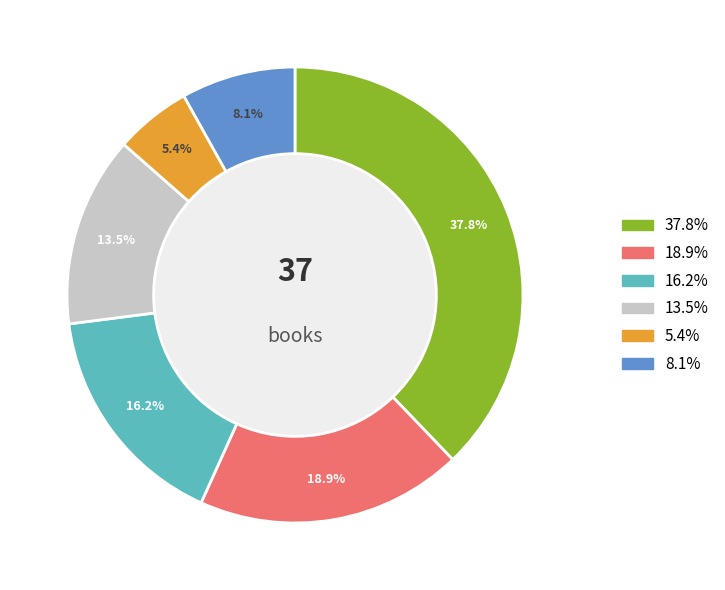

Is there any slice that represents more than half of the pie?

No